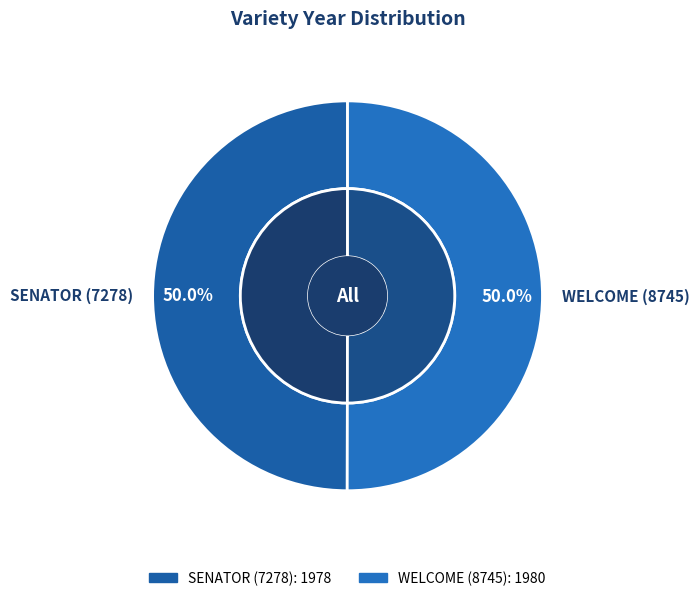

Is it true that WELCOME (8745) is 50% of the pie?

True